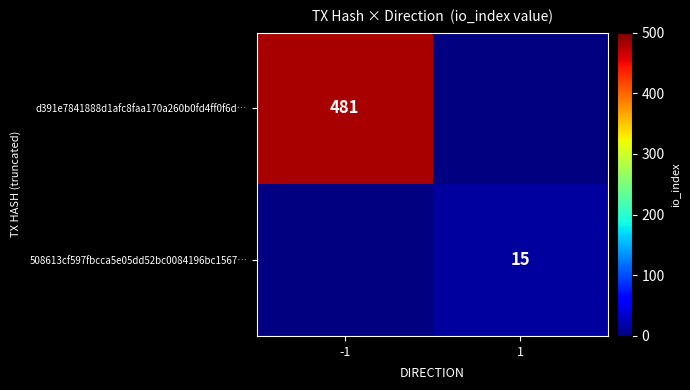

Which has a higher value, 1 or -1?

-1